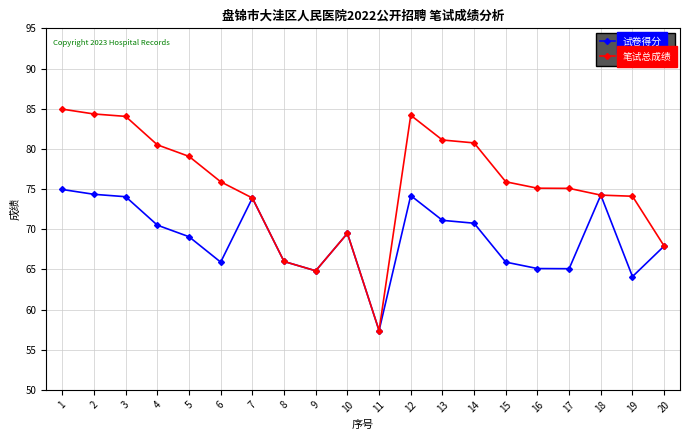

How many categories are shown in the chart?

20